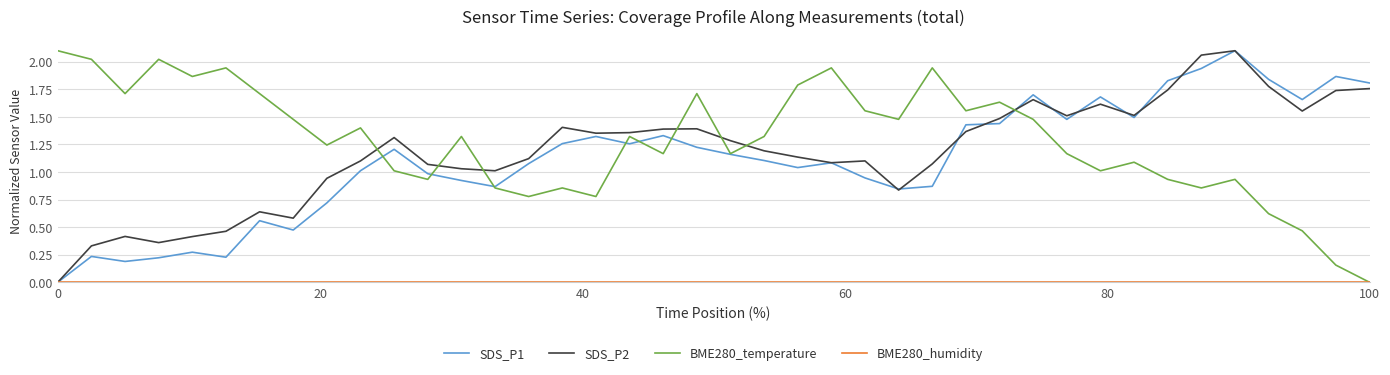

Which series has the largest total across all categories?

BME280_temperature